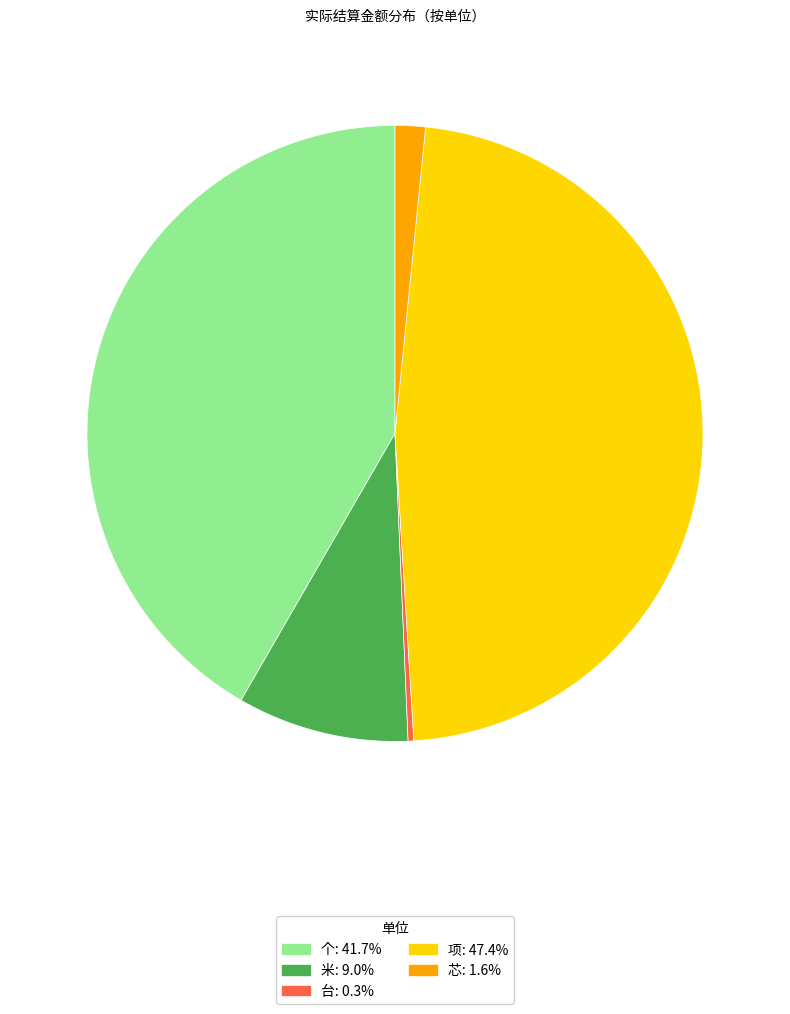

Is there a majority slice in this chart?

No